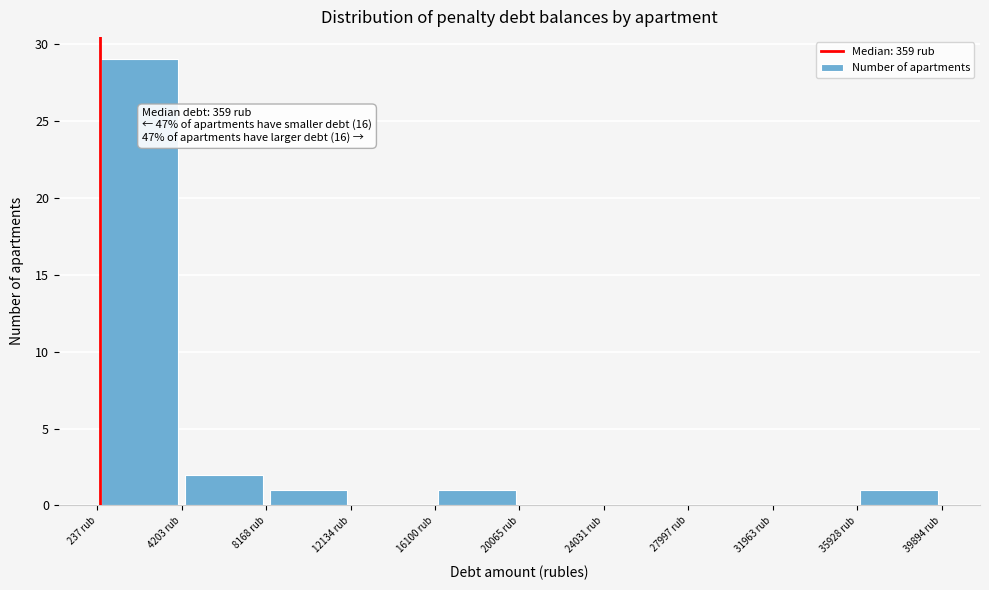

Which range on the x-axis has the tallest bar?

0 to 4000